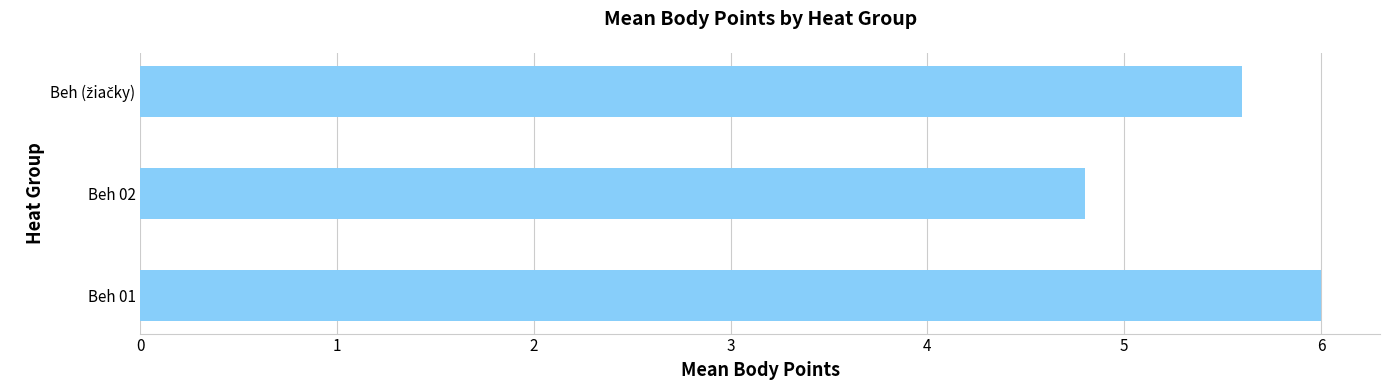

What is the change in value from Beh 01 to Beh 02?

-1.2